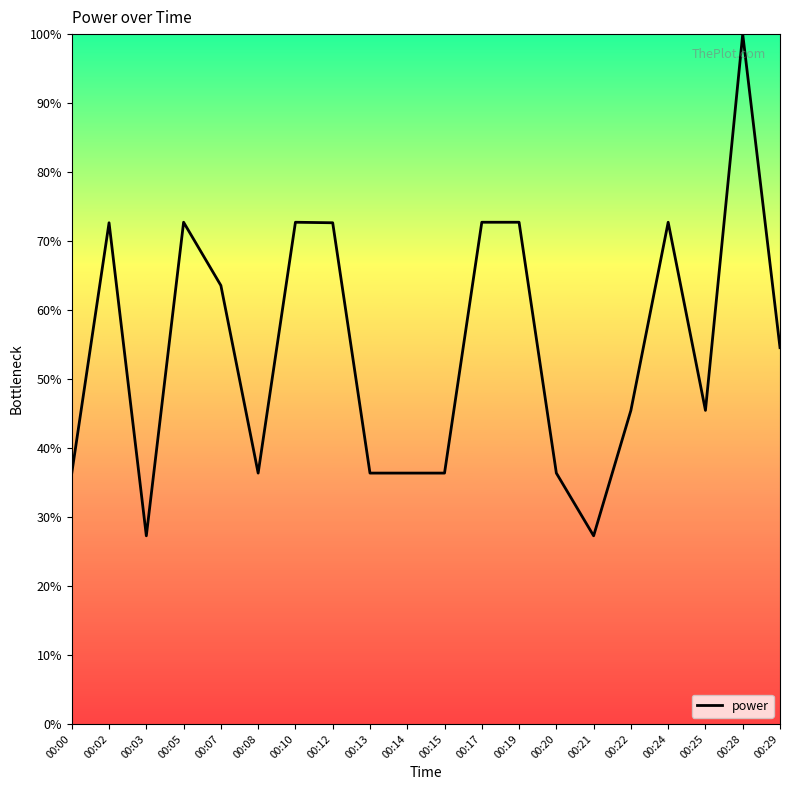

What is the ratio of the value at 00:02 to the value at 00:05?

1.0